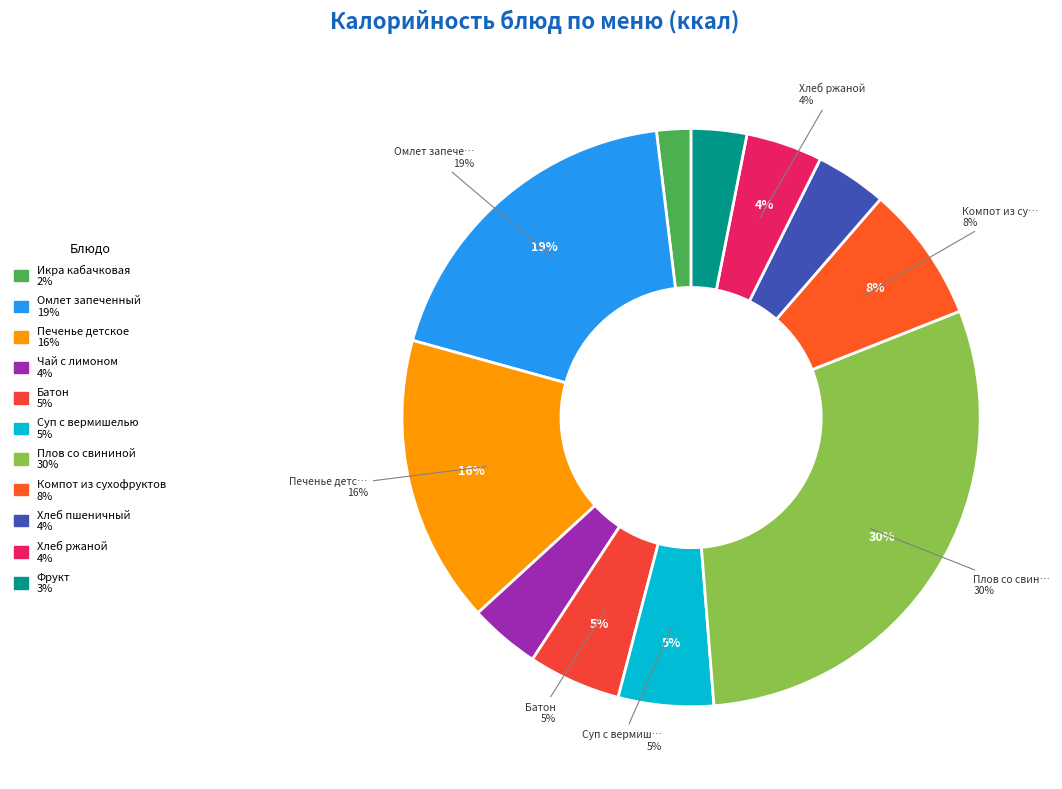

To the nearest percent, what is the difference between the largest and smallest slice percentages?

28%